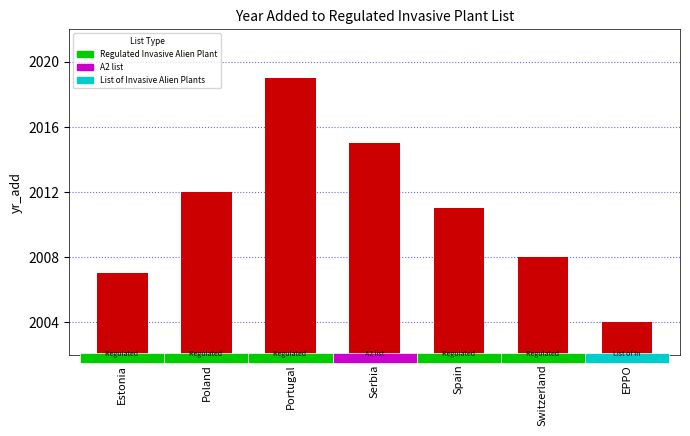

Does the chart contain any negative values?

No